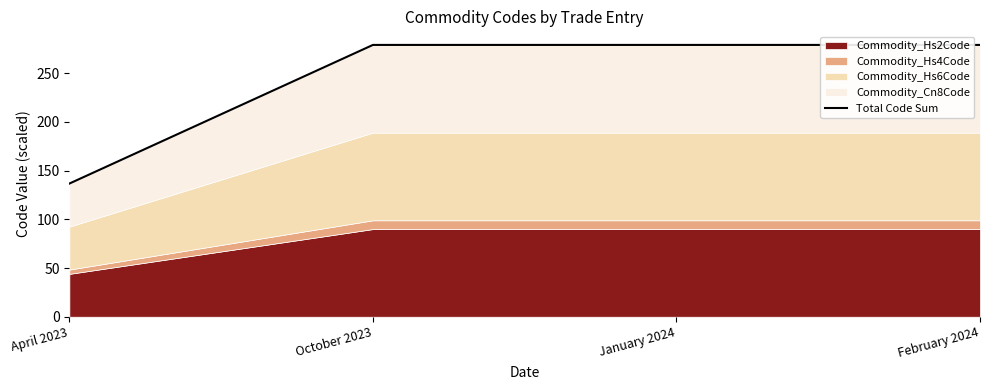

What is the change in value from April 2023 to October 2023?

+142.4